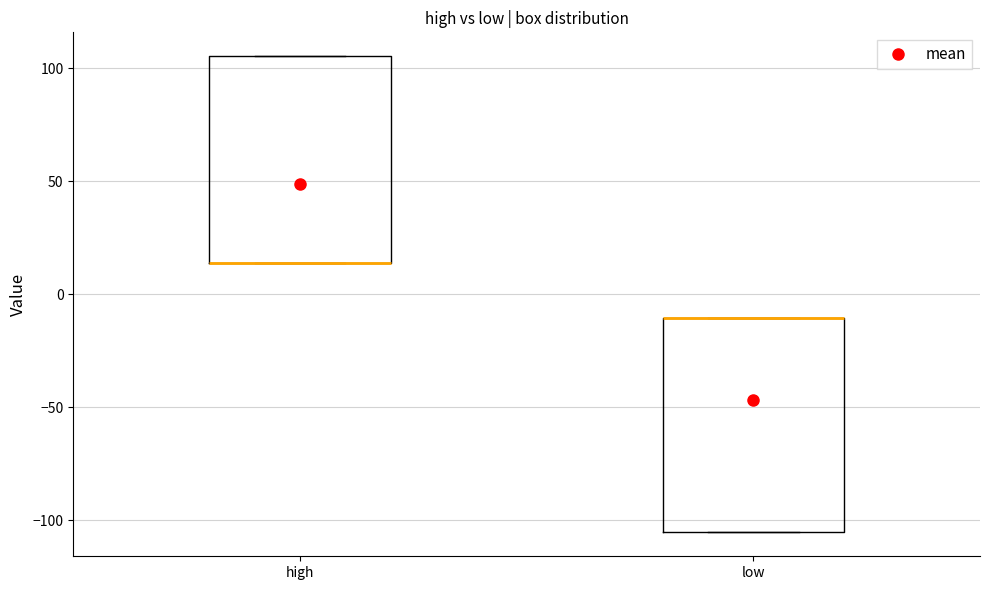

Where is the lower edge of the box for low on the y-axis? The values are not printed on the chart, so give them approximately, as read against the axis.

-105